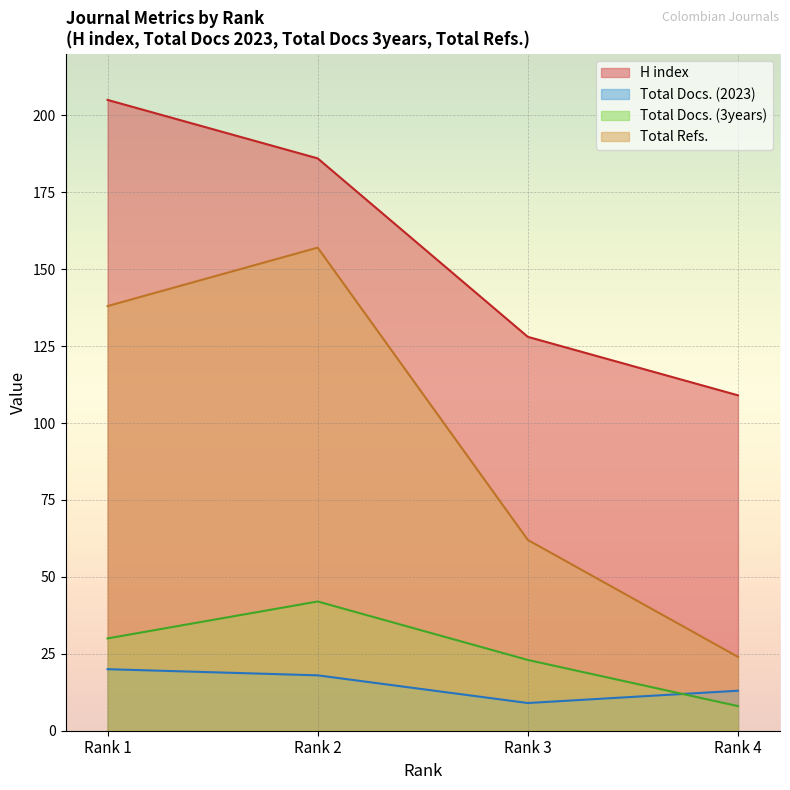

Which series changed the most between Rank 3 and Rank 4?

Total Refs.